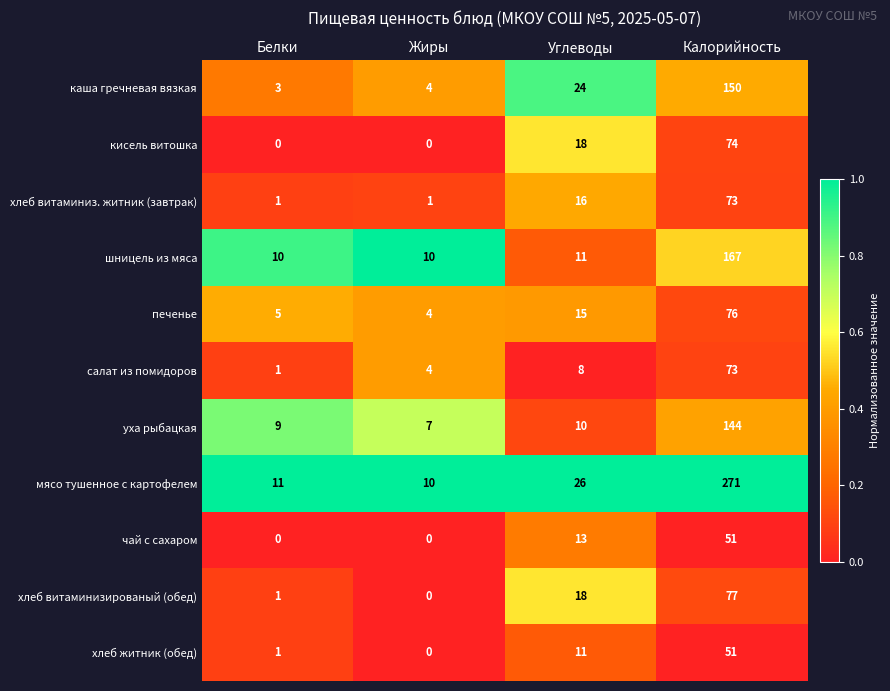

Which series has the largest total across all categories?

мясо тушенное с картофелем